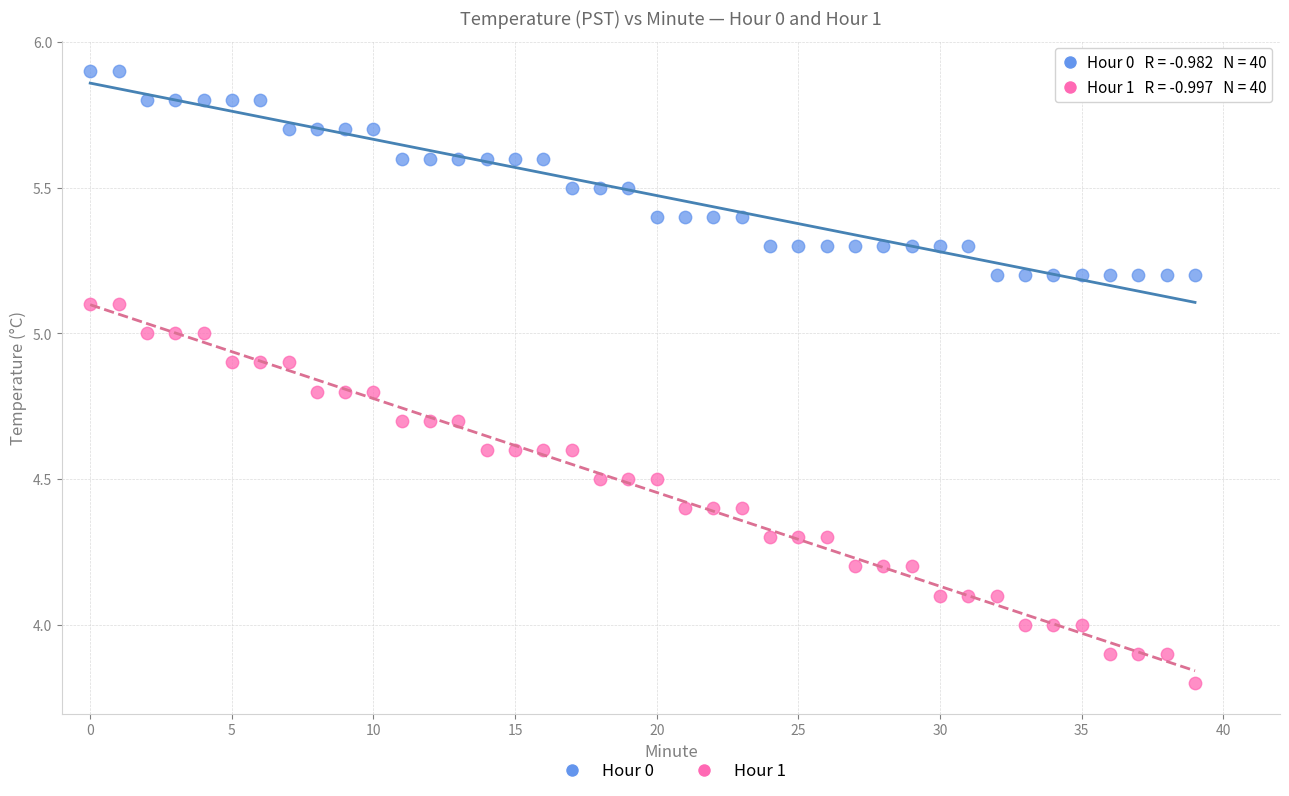

Which series has the widest spread of Y values?

Hour 1